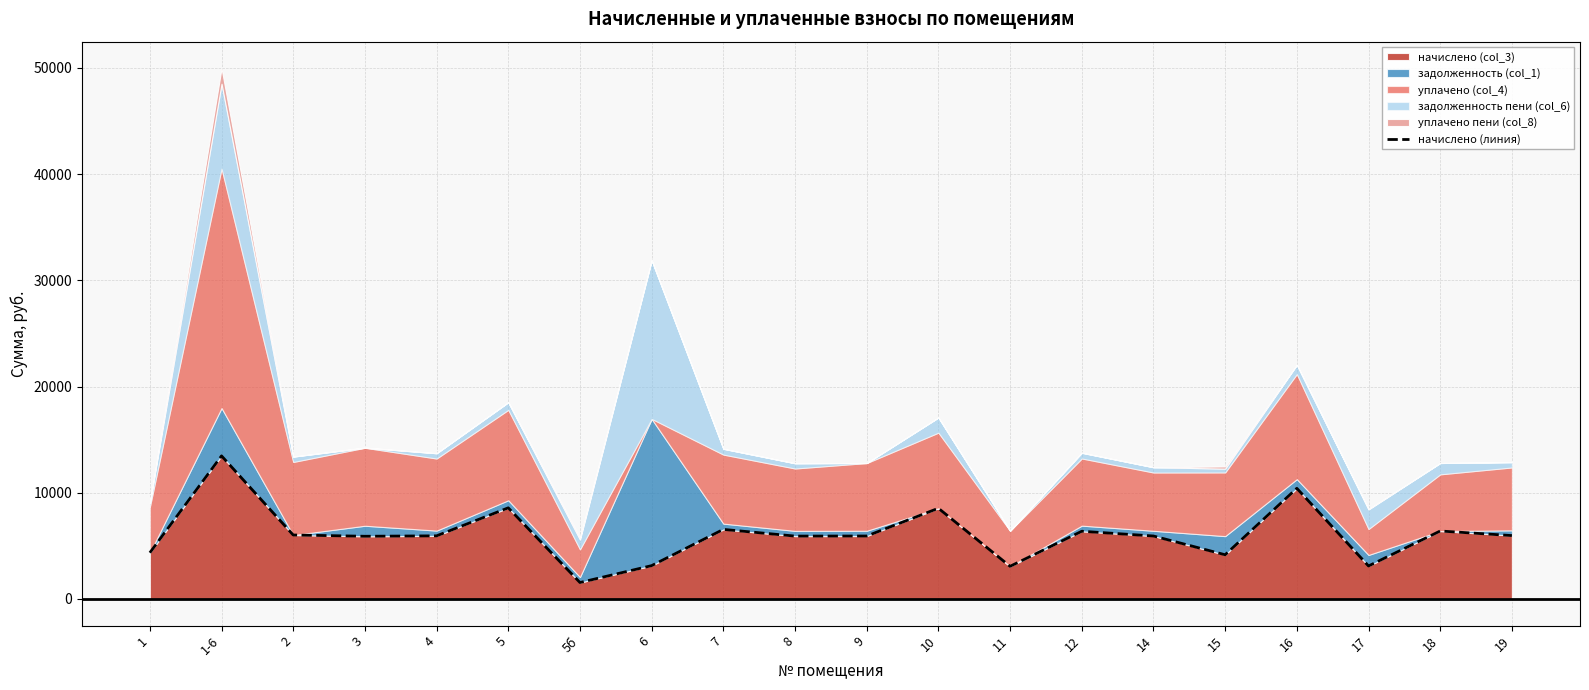

Reading right to left, extract all data points from this chart.

19=5970.0	18=6401.6	17=3108.8	16=10421.5	15=4163.9	14=5930.0	12=6377.6	11=3076.9	10=8543.4	9=5930.0	8=5922.1	7=6553.4	6=3140.9	5б=1550.4	5=8583.4	4=5946.0	3=5906.0	2=6025.9	1-6=13474.6	1=4355.6